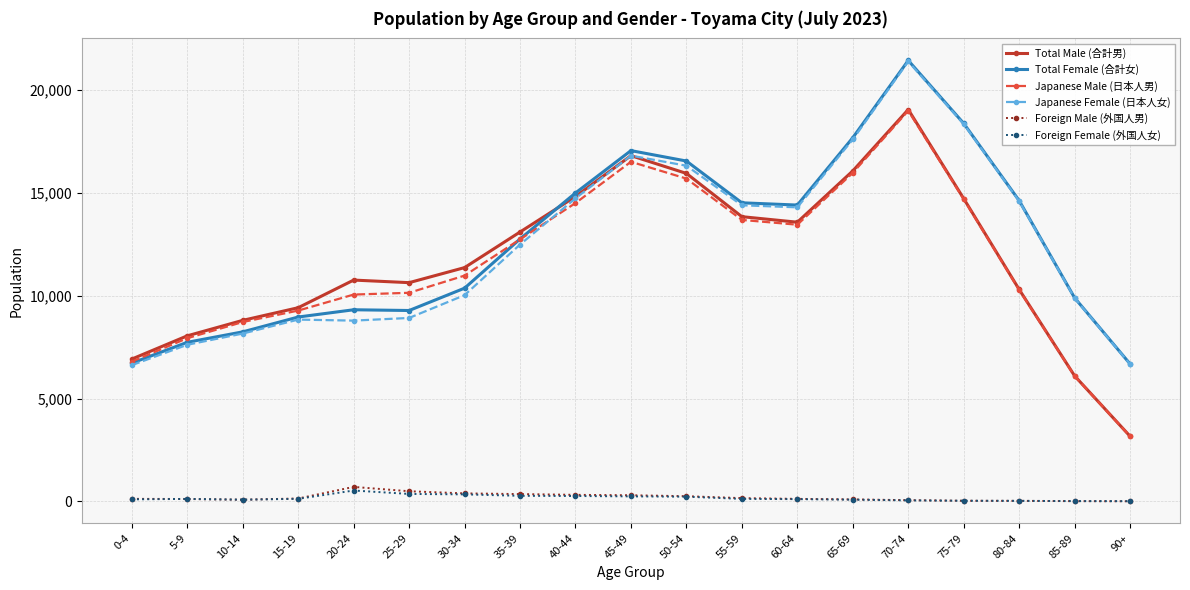

What value does the Foreign Male (外国人男) series have at 50-54, to the nearest 10?

250